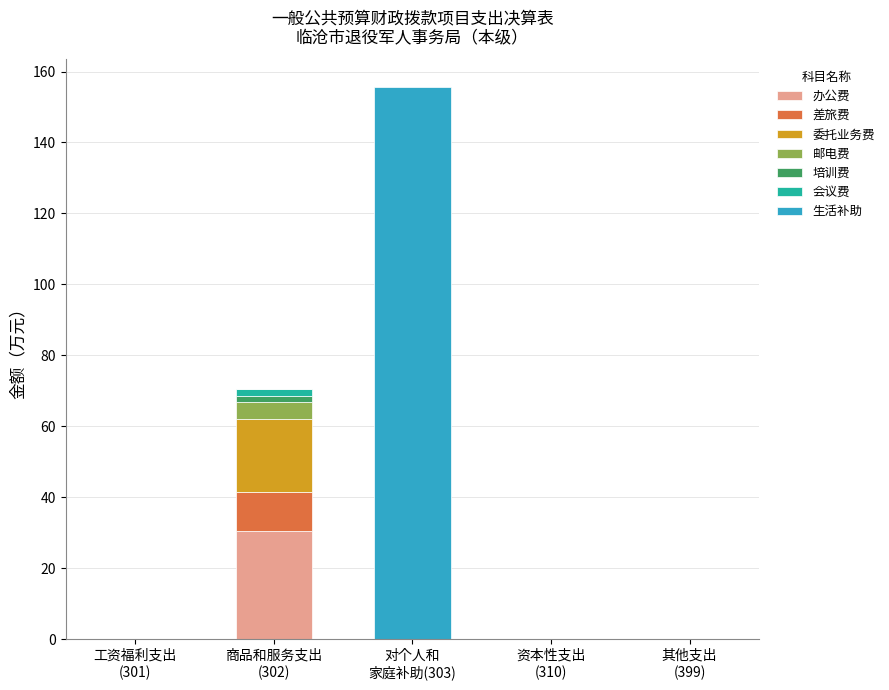

Count the number of data series in this chart.

7